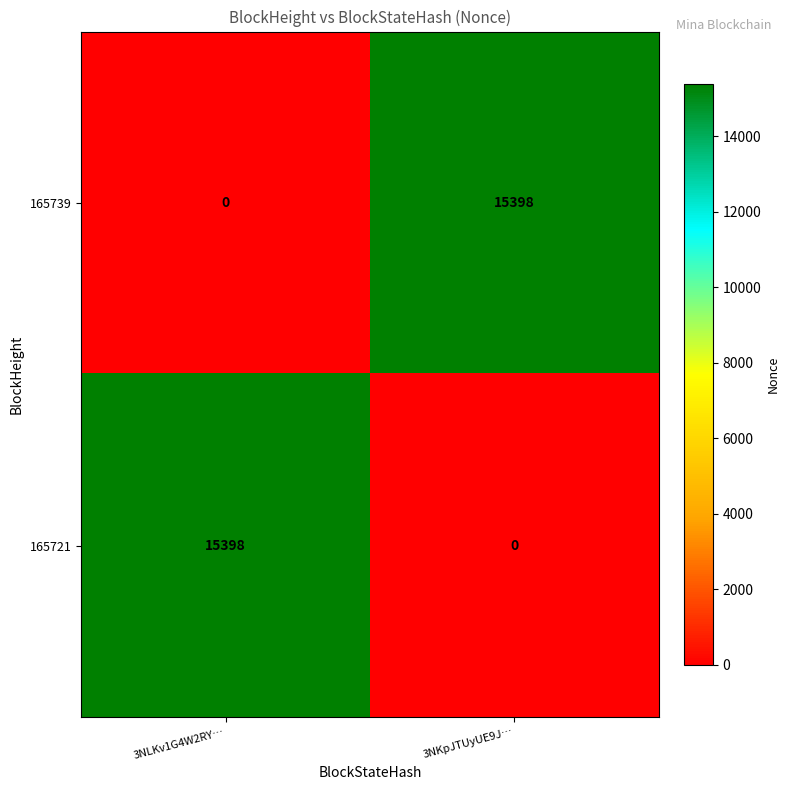

What is the difference between the 165721 values at 3NKpJTUyUE9J… and 3NLKv1G4W2RY…?

15398